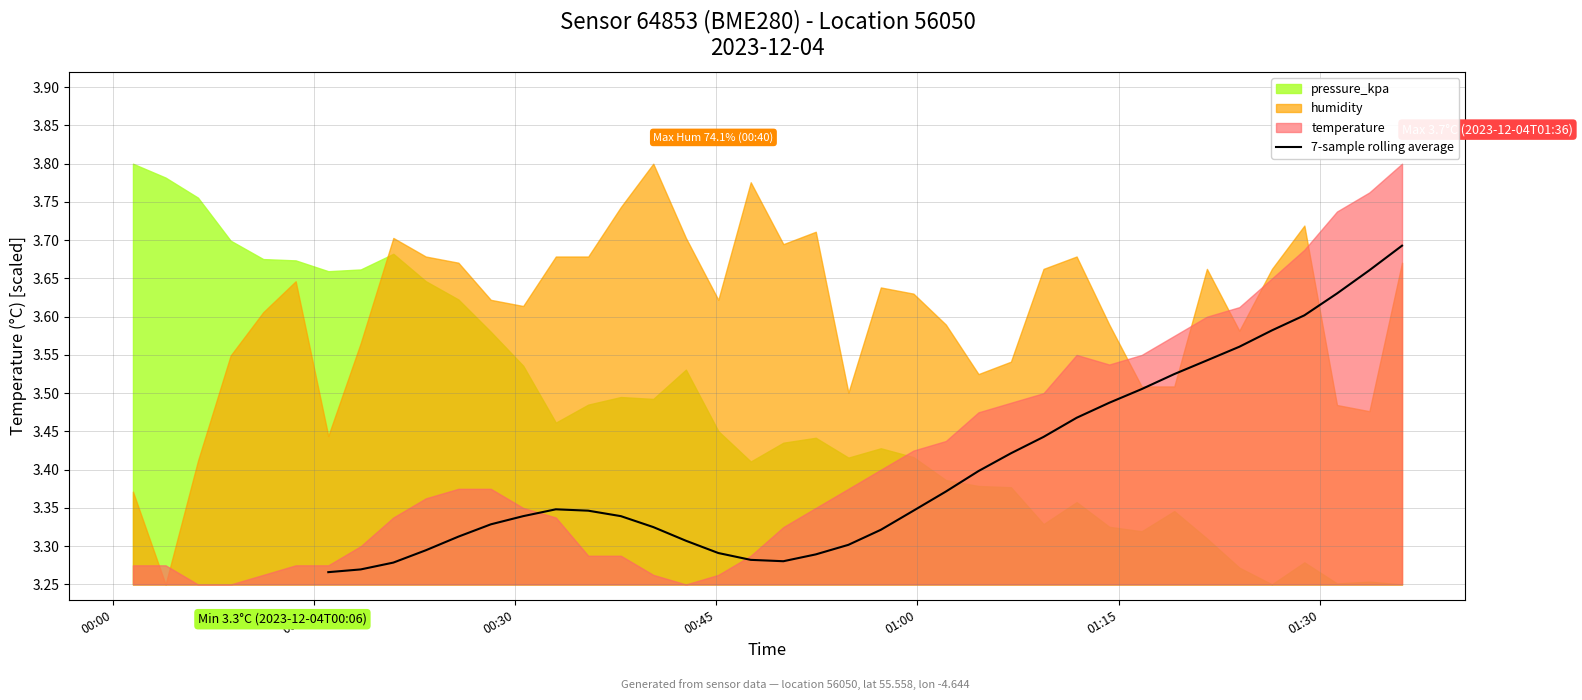

Does the chart have visible grid lines?

Yes